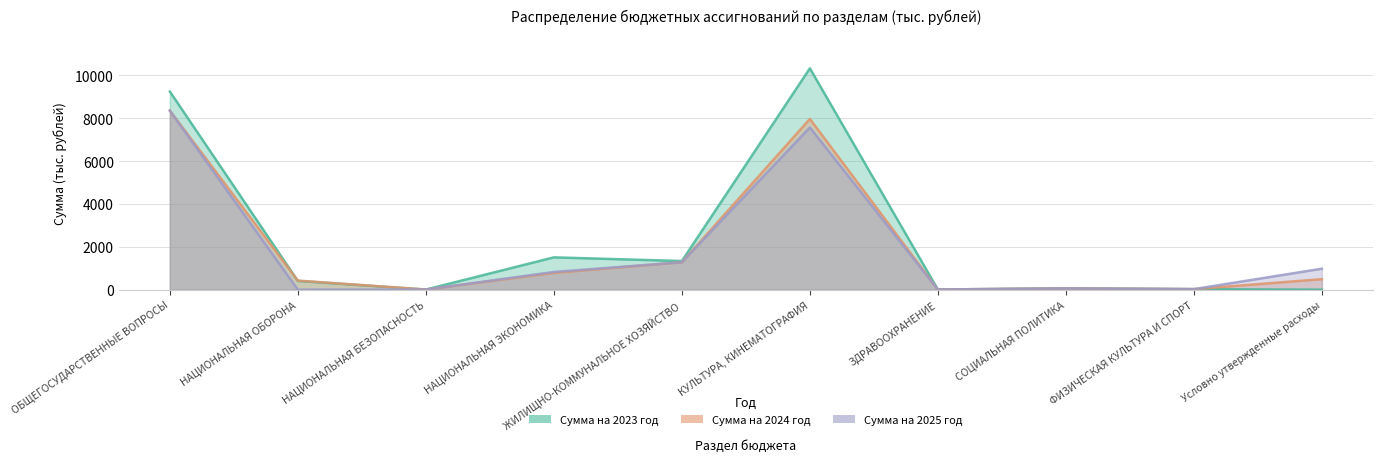

True or false: Сумма на 2024 год has a value of 783.4 at НАЦИОНАЛЬНАЯ ЭКОНОМИКА.

True